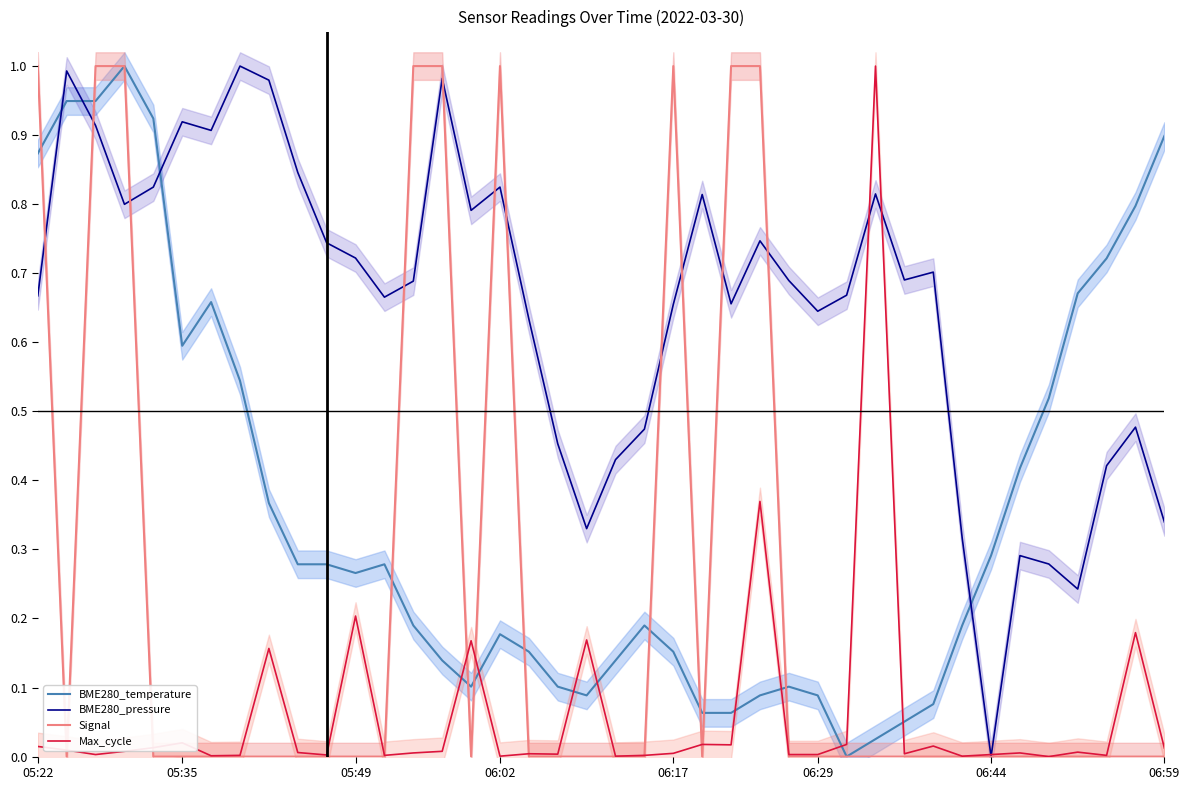

How many intersections are there between BME280_pressure and BME280_temperature?

4